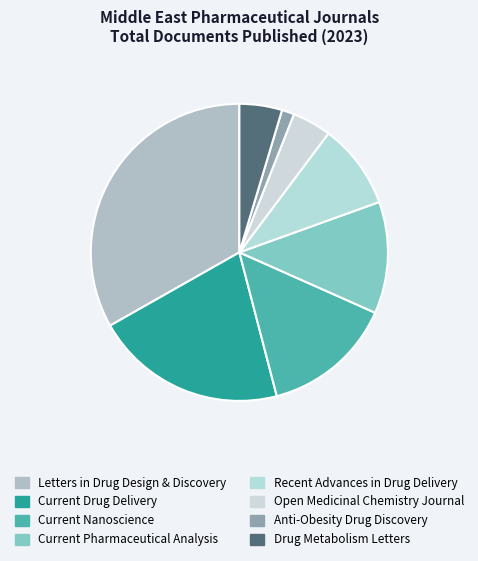

Count the number of slices in the pie.

8